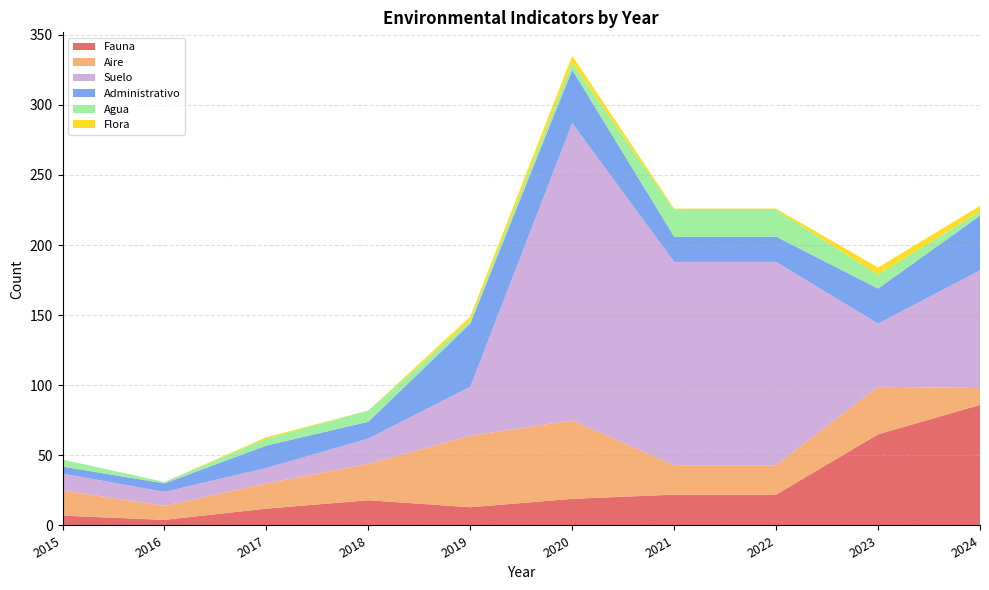

Reading right to left, what are all the values shown in this chart?

Fauna: 86	65	22	22	19	13	18	12	4	7
Aire: 12	34	21	21	56	51	26	18	10	18
Suelo: 84	45	145	145	212	35	18	11	10	12
Administrativo: 39	25	18	18	38	45	12	16	6	5
Agua: 3	10	19	19	5	2	8	5	1	5
Flora: 4	5	1	1	5	3	0	1	0	0